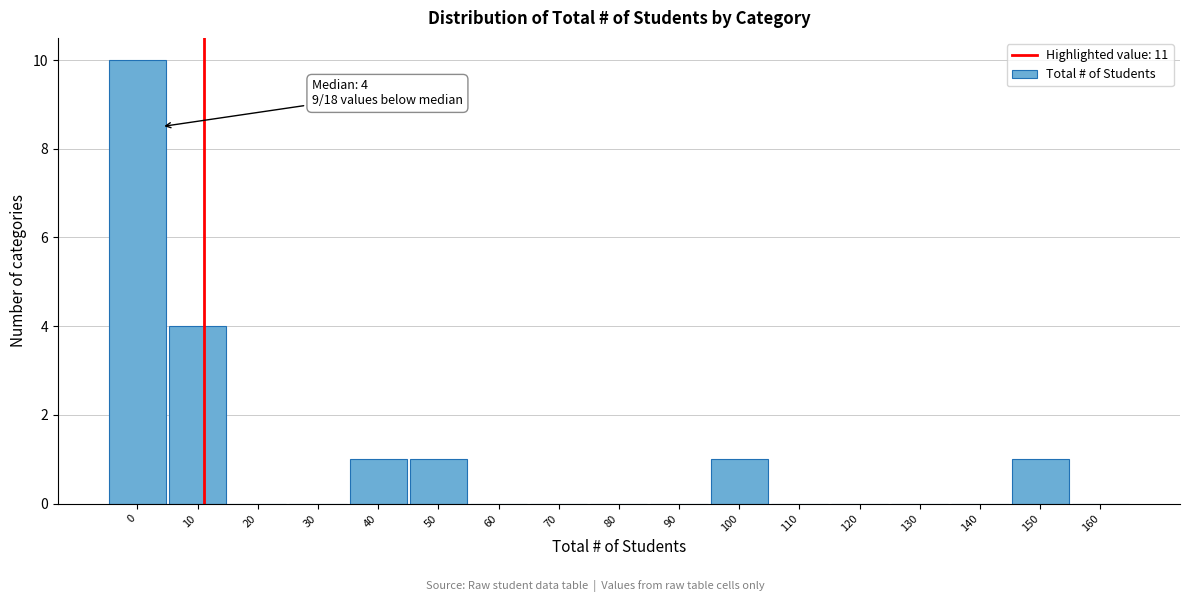

Reading left to right, list all the values displayed in this chart.

0=10	10=4	20=0	30=0	40=1	50=1	60=0	70=0	80=0	90=0	100=1	110=0	120=0	130=0	140=0	150=1	160=0